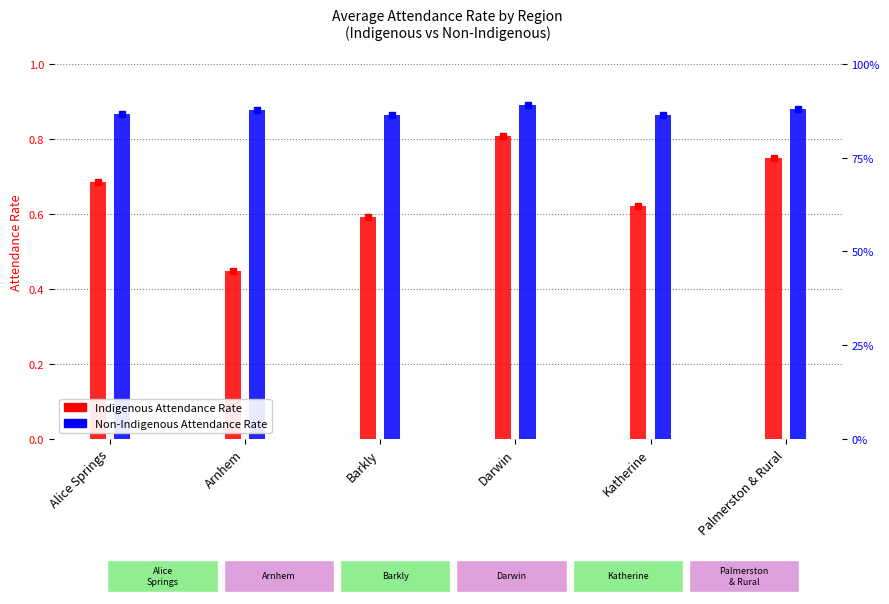

Reading left to right, list all the values displayed in this chart.

Indigenous Attendance Rate: Alice Springs=0.7	Arnhem=0.4	Barkly=0.6	Darwin=0.8	Katherine=0.6	Palmerston & Rural=0.7
Non-Indigenous Attendance Rate: Alice Springs=0.9	Arnhem=0.9	Barkly=0.9	Darwin=0.9	Katherine=0.9	Palmerston & Rural=0.9